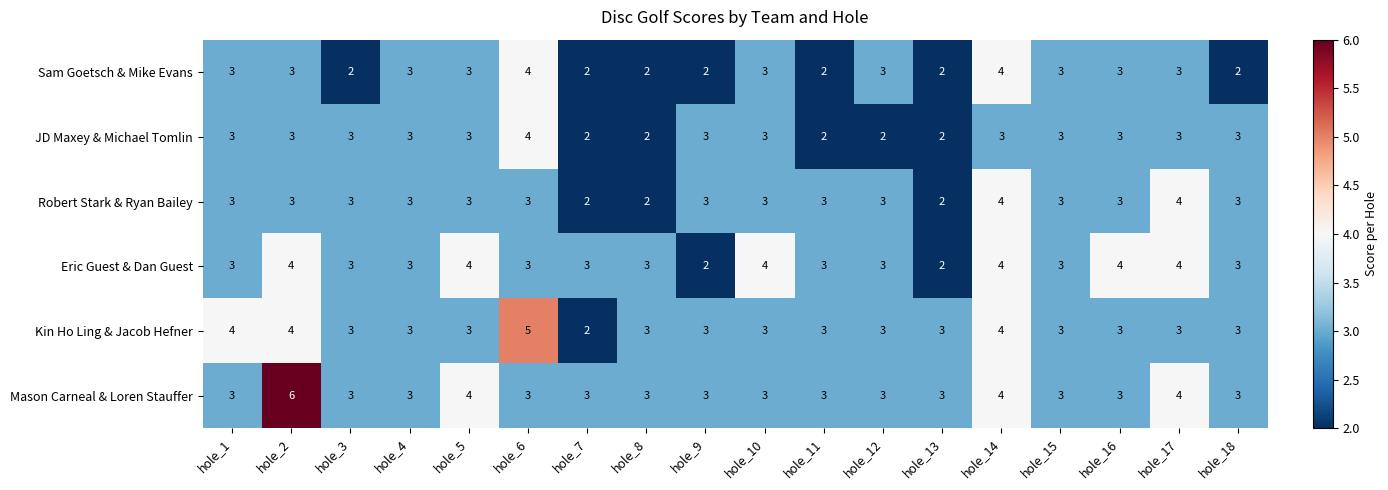

At which label does Kin Ho Ling & Jacob Hefner first exceed 3?

hole_1